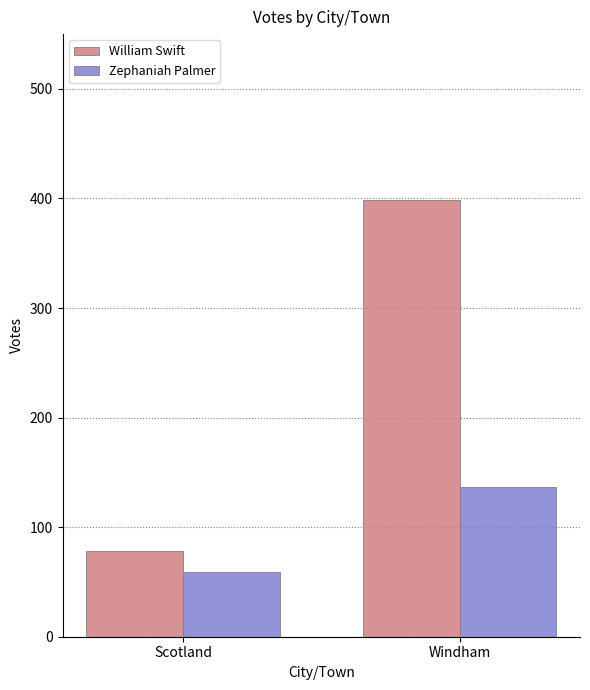

How many Zephaniah Palmer values are between 59 and 137?

2